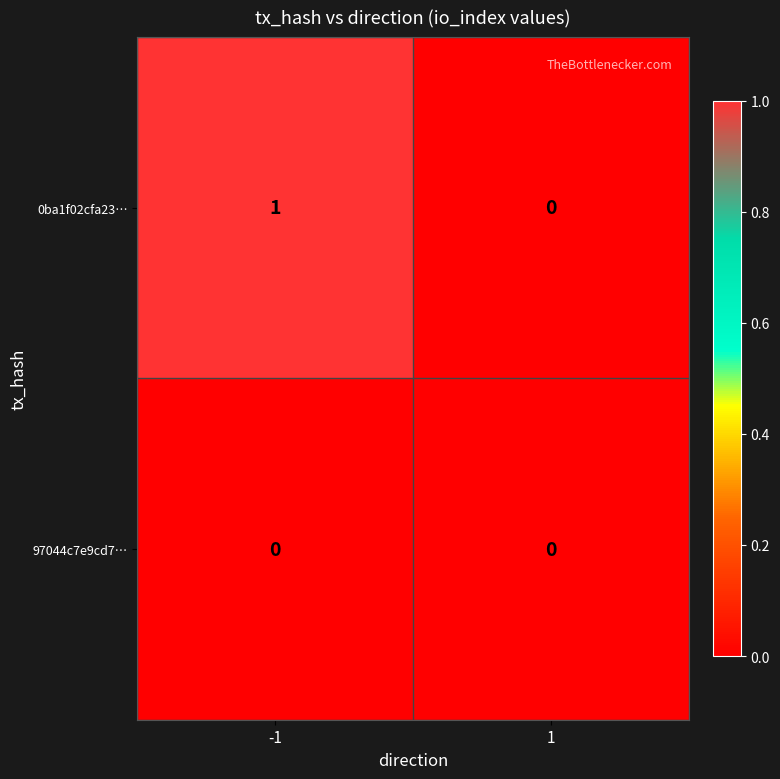

Reading right to left, what are all the values shown in this chart?

0ba1f02cfa23…: 0	1
97044c7e9cd7…: 0	0